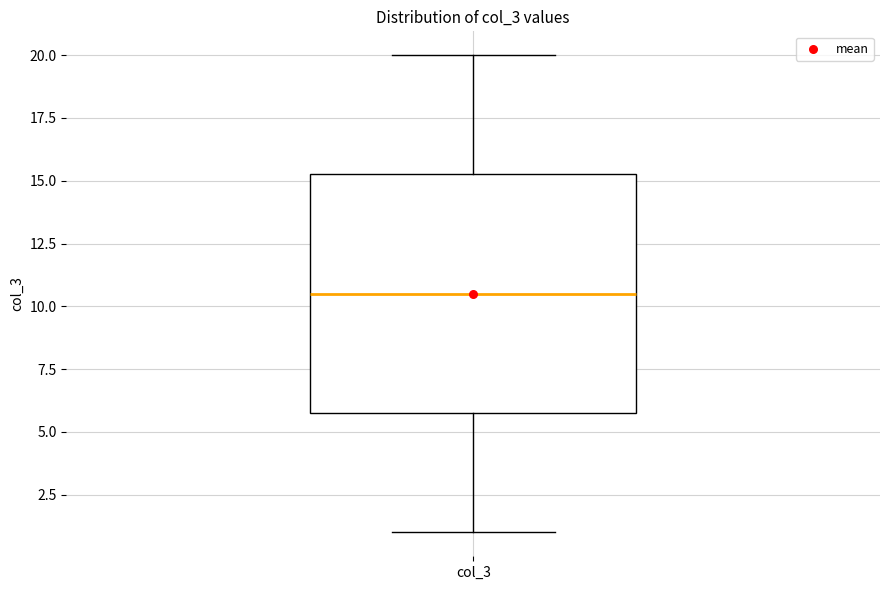

Where does the median line of the box for col_3 sit on the y-axis? The values are not printed on the chart, so give them approximately, as read against the axis.

10.5